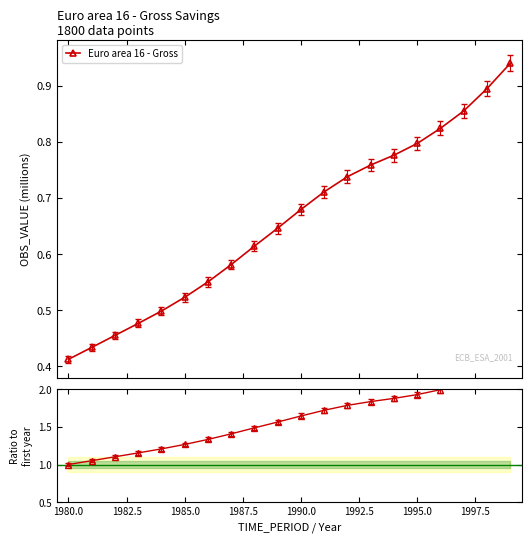

True or false: Euro area 16 - Gross has more than 0 points higher than both neighbors.

False